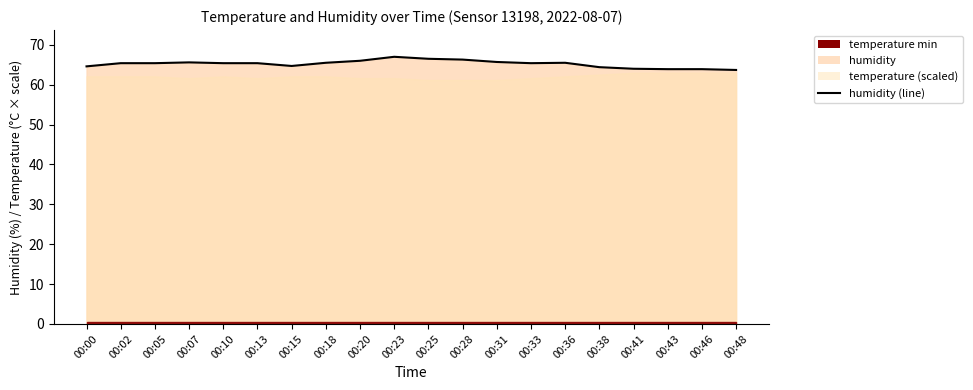

What is the difference between the values at 00:18 and 00:10?

0.1